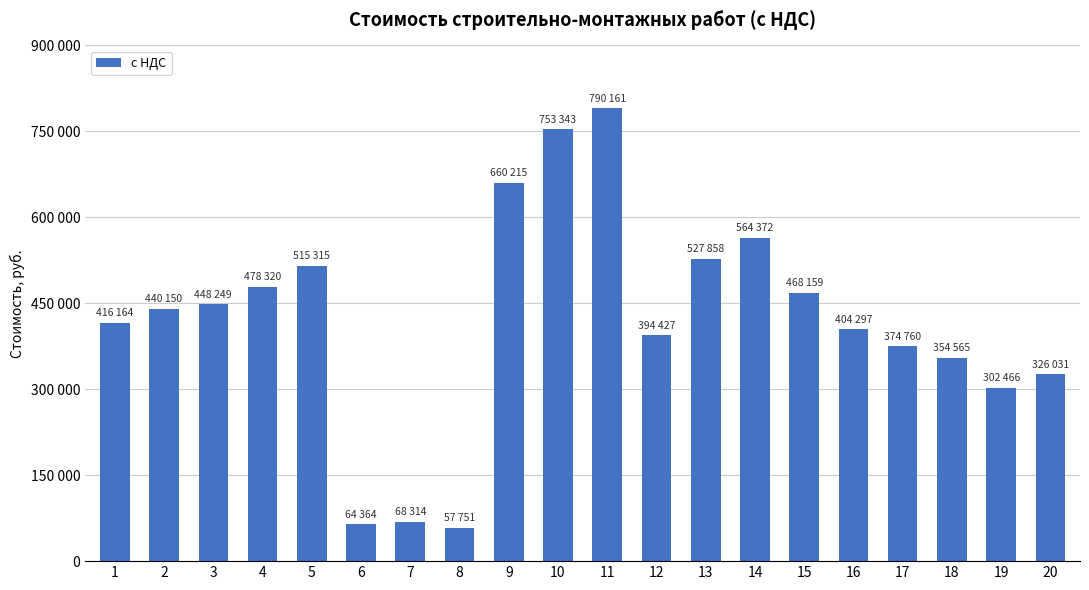

What is the change in value from 4 to 18?

-123755.5